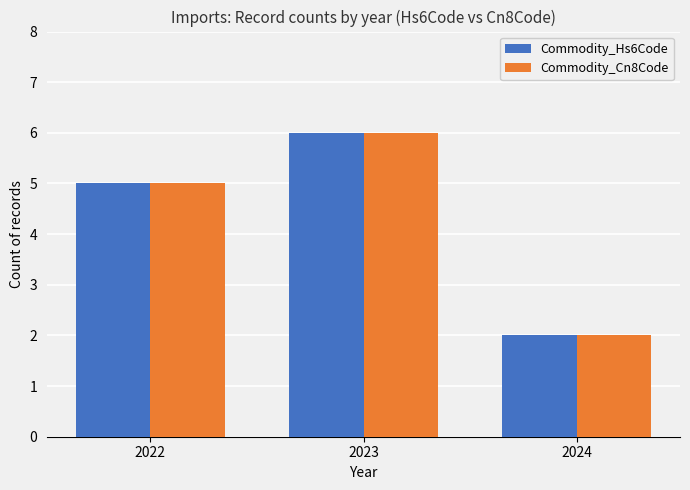

The Commodity_Cn8Code series shows 6 at 2023. True or false?

True